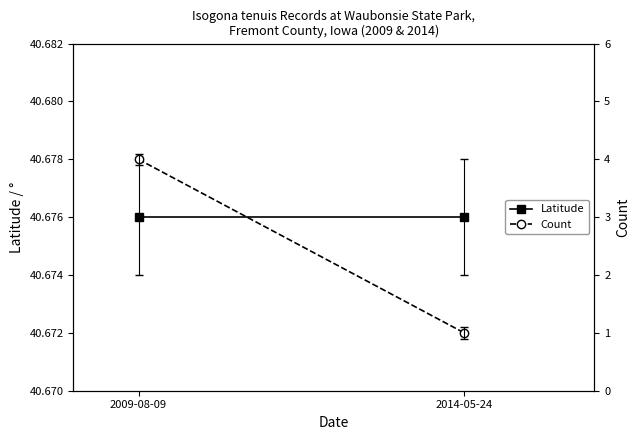

At how many categories does at least one series exceed 13?

2